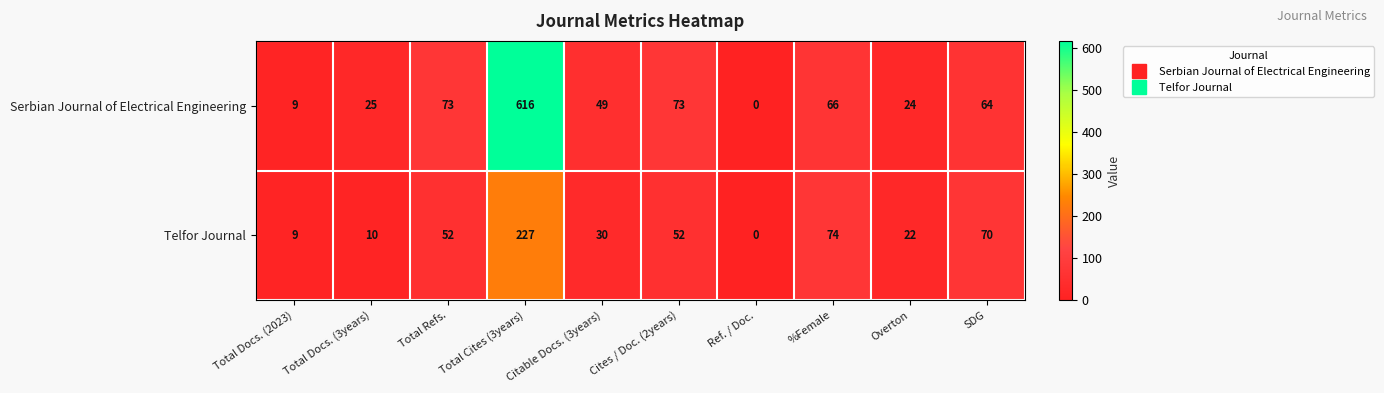

Count the number of data series in this chart.

2